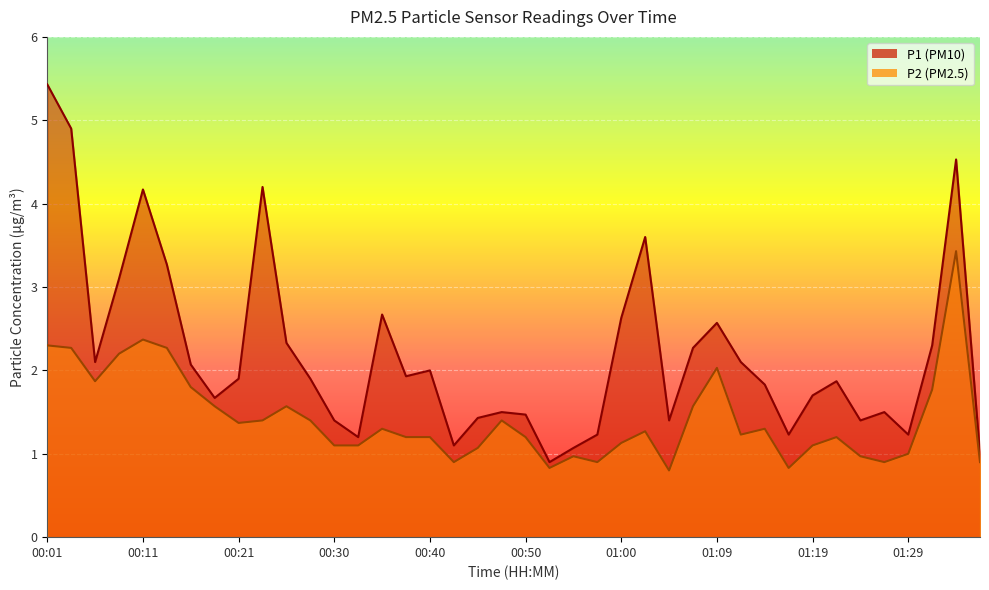

What position from the right is 01:34?

2